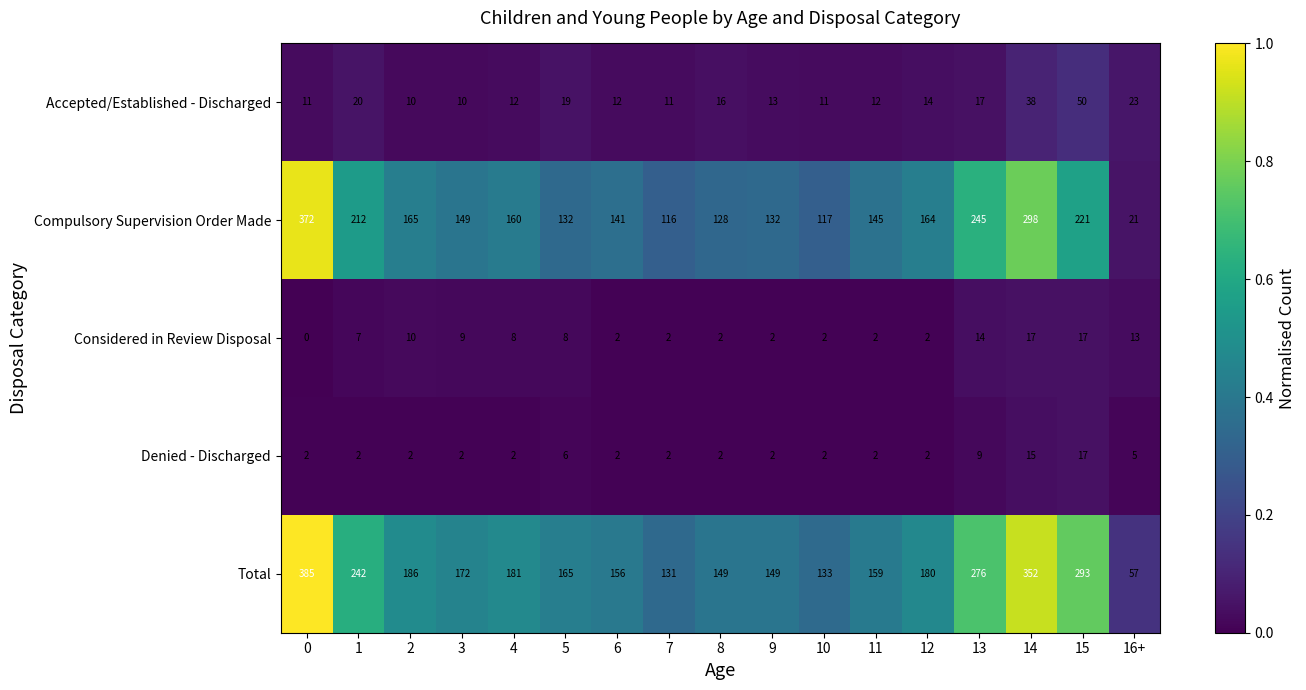

Which series has the largest total across all categories?

Total